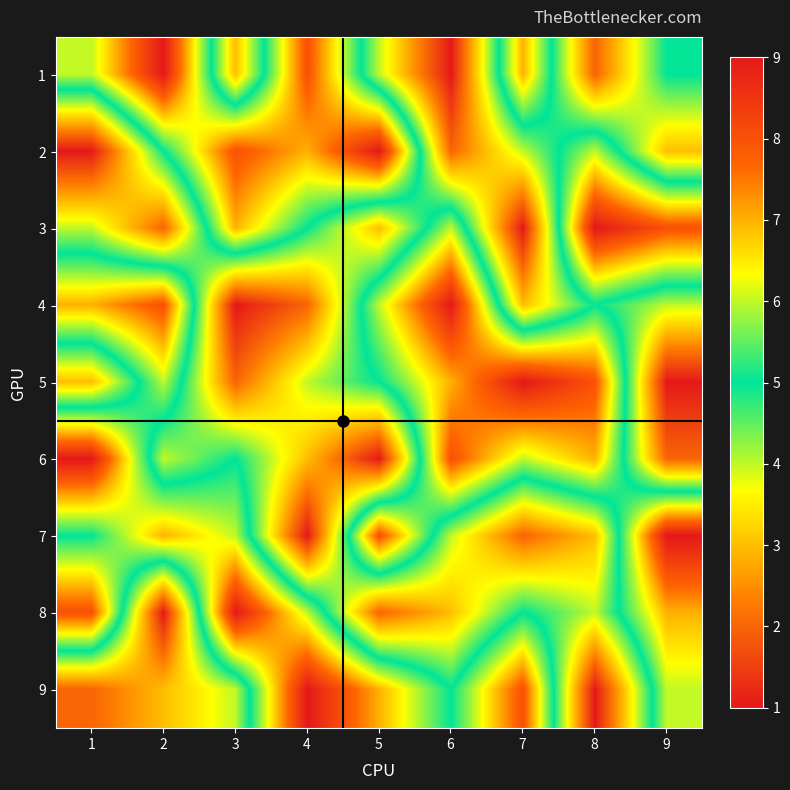

Reading right to left, transcribe all the data shown in this chart.

1: 9=5	8=2	7=7	6=1	5=4	4=8	3=3	2=9	1=6
2: 9=3	8=6	7=4	6=2	5=9	4=7	3=8	2=5	1=1
3: 9=8	8=9	7=1	6=6	5=3	4=5	3=7	2=2	1=4
4: 9=4	8=5	7=3	6=9	5=6	4=2	3=1	2=8	1=7
5: 9=1	8=8	7=9	6=7	5=5	4=4	3=2	2=6	1=3
6: 9=2	8=7	7=6	6=8	5=1	4=3	3=5	2=4	1=9
7: 9=9	8=3	7=2	6=4	5=8	4=1	3=6	2=7	1=5
8: 9=7	8=4	7=5	6=3	5=2	4=6	3=9	2=1	1=8
9: 9=6	8=1	7=8	6=5	5=7	4=9	3=4	2=3	1=2